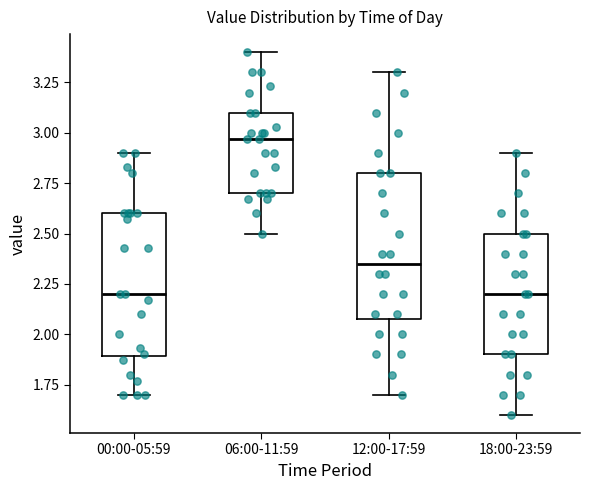

Which box has the highest median line?

06:00-11:59